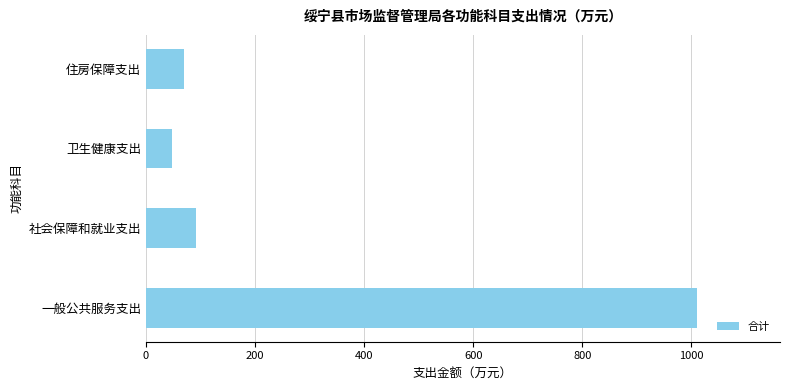

Read the value at 一般公共服务支出.

1010.7